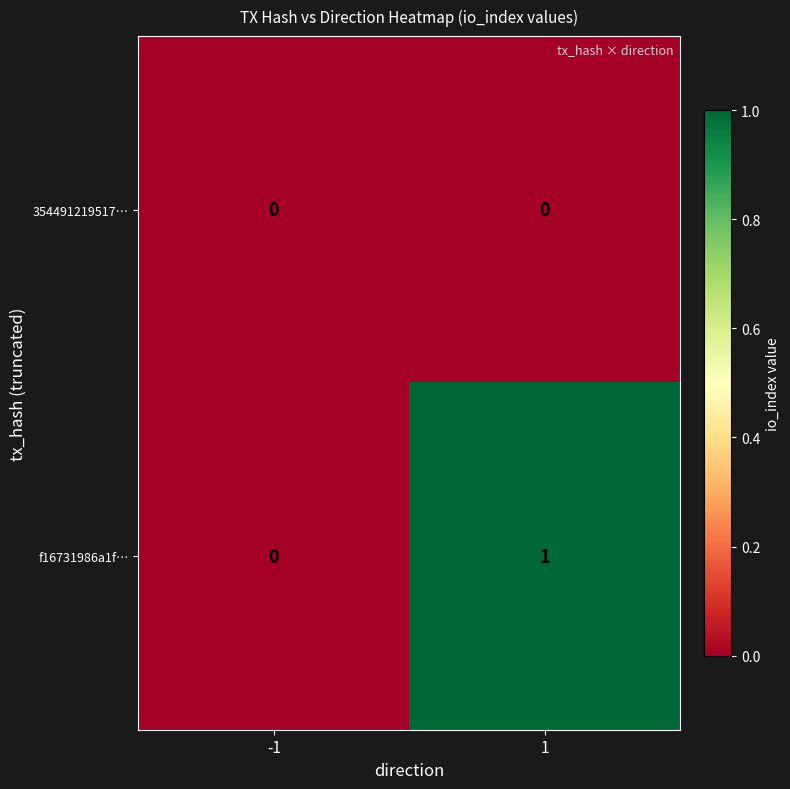

Is it true that f16731986a1f… equals 0 at 1?

False